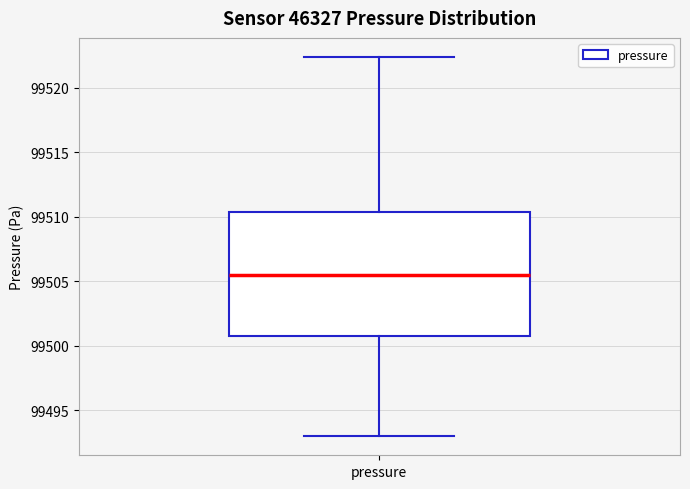

Transcribe this box plot: give where the median line is, the range the box spans, and where the two whiskers end, as read against the y-axis. The values are not printed on the chart, so give them approximately, as read against the axis.

median 99505.5, box 99500.5 to 99510.5, whiskers 99493.0 to 99522.5